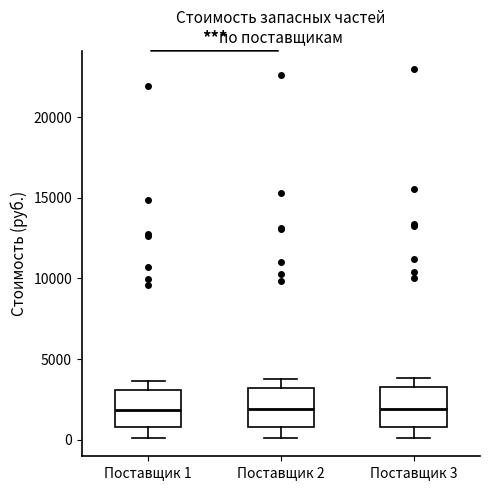

Reading left to right, read every box against the y-axis: the position of its median line, the range the box covers, and the ends of its whiskers. The values are not printed on the chart, so give them approximately, as read against the axis.

Поставщик 1: median 2000, box 1000 to 3000, whiskers 0 to 3500
Поставщик 2: median 2000, box 1000 to 3000, whiskers 0 to 4000
Поставщик 3: median 2000, box 1000 to 3500, whiskers 0 to 4000